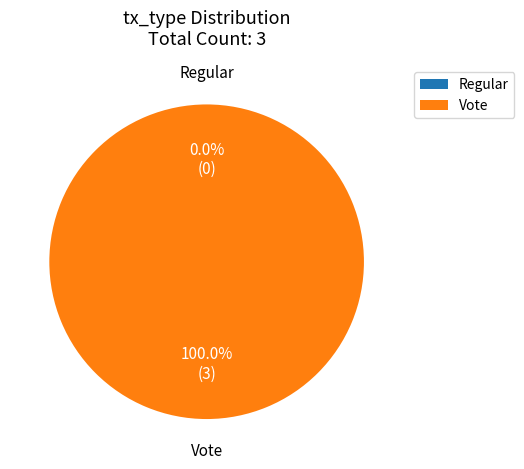

To the nearest percent, what is the average slice percentage?

50%